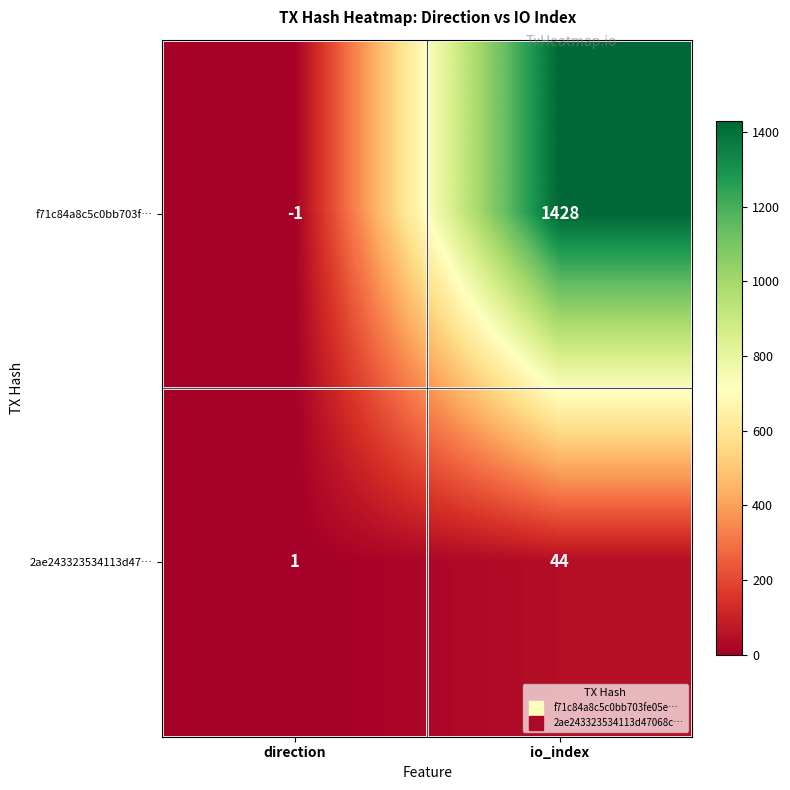

At io_index, list the series in order from largest to smallest.

f71c84a8c5c0bb703f…, 2ae243323534113d47…